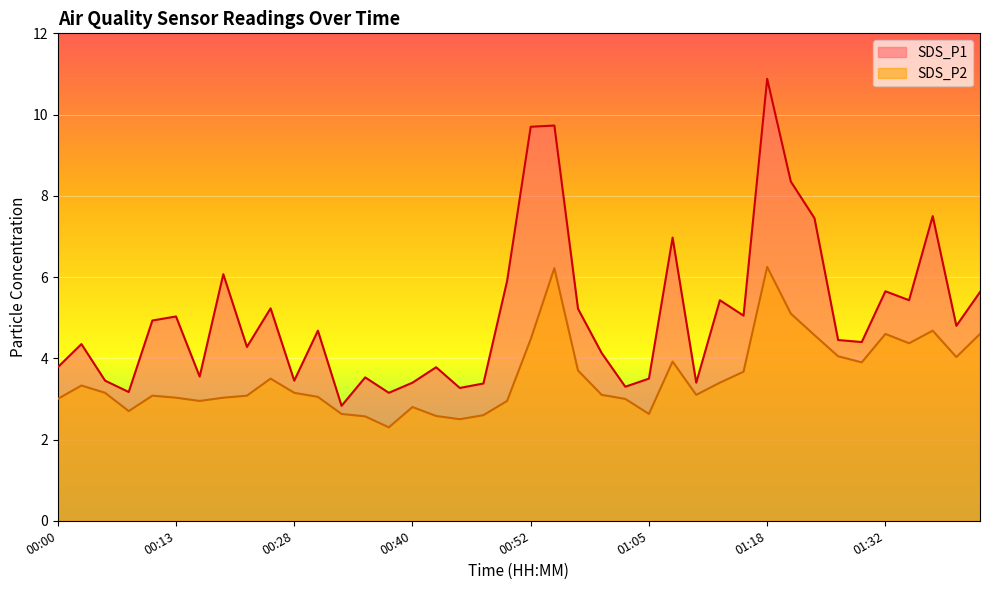

At which label is SDS_P1 closest to 6?

00:18